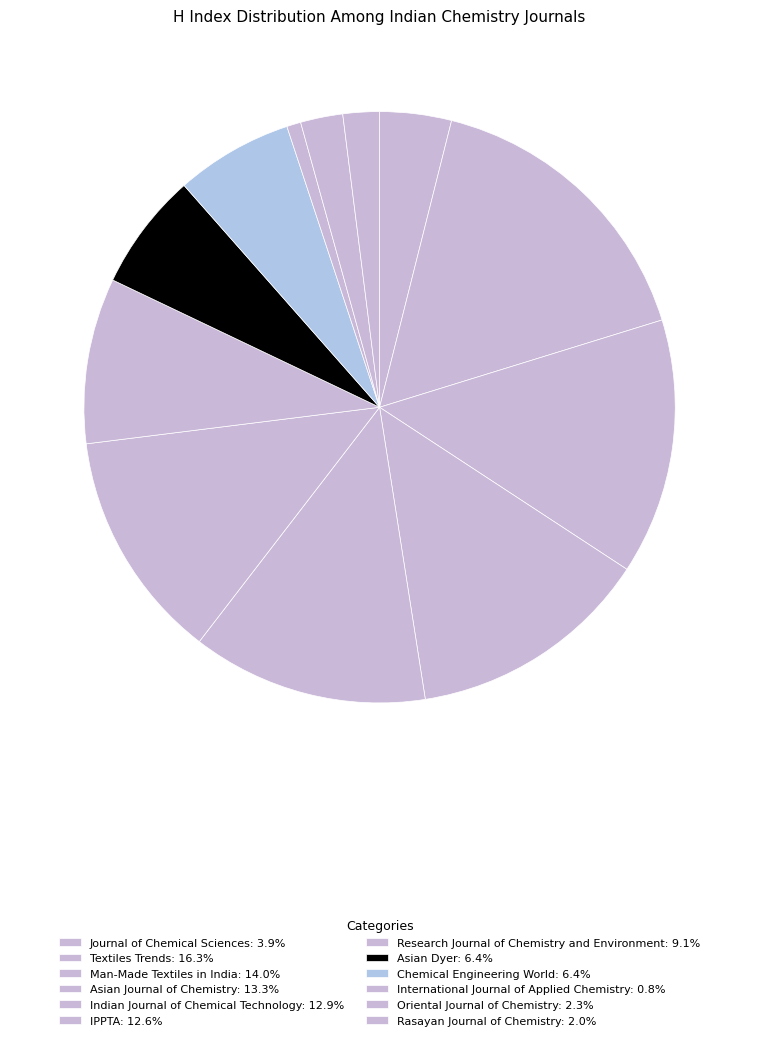

True or false: Man-Made Textiles in India accounts for 14% of the total.

True